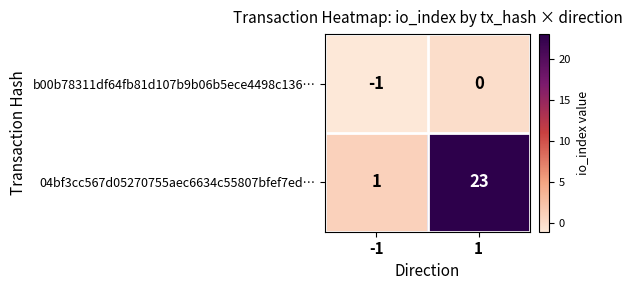

Which series has the widest spread of values?

04bf3cc567d05270755aec6634c55807bfef7ed…